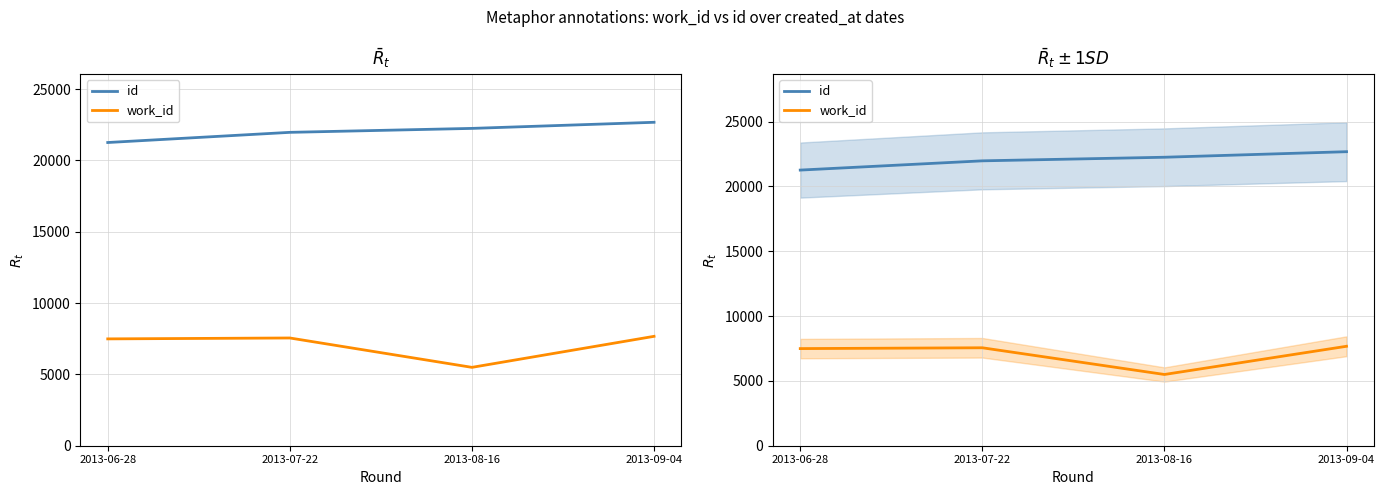

What position from the left is 2013-07-22?

2